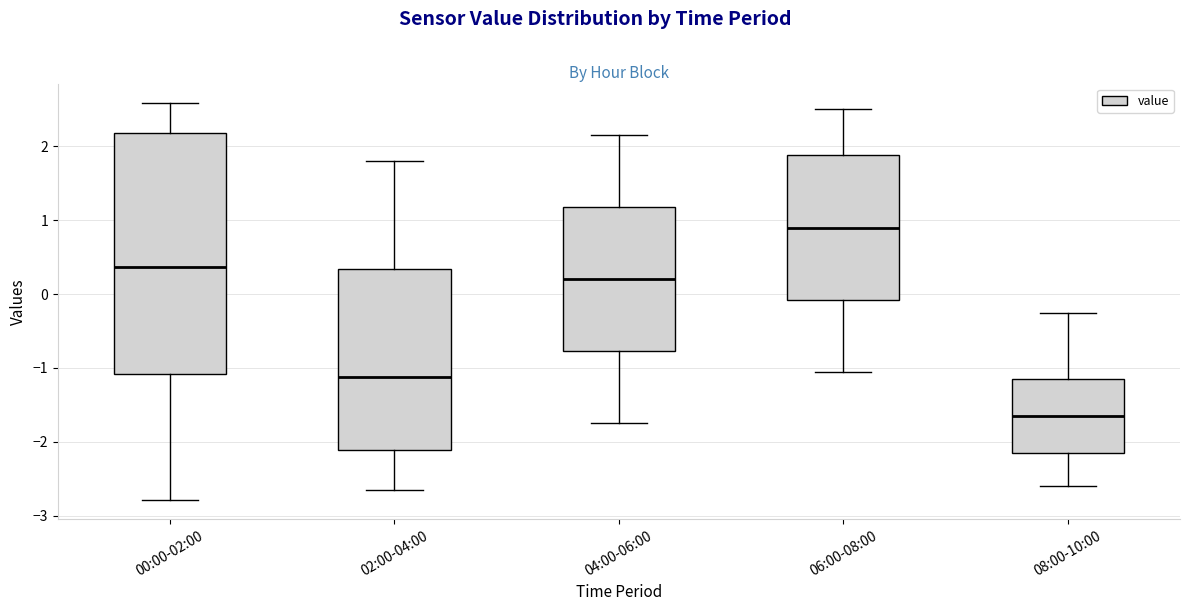

Reading left to right, read every box against the y-axis: the position of its median line, the range the box covers, and the ends of its whiskers. The values are not printed on the chart, so give them approximately, as read against the axis.

00:00-02:00: median 0.4, box -1.1 to 2.2, whiskers -2.8 to 2.6
02:00-04:00: median -1.1, box -2.1 to 0.3, whiskers -2.6 to 1.8
04:00-06:00: median 0.2, box -0.8 to 1.2, whiskers -1.7 to 2.2
06:00-08:00: median 0.9, box -0.1 to 1.9, whiskers -1.0 to 2.5
08:00-10:00: median -1.6, box -2.1 to -1.1, whiskers -2.6 to -0.2